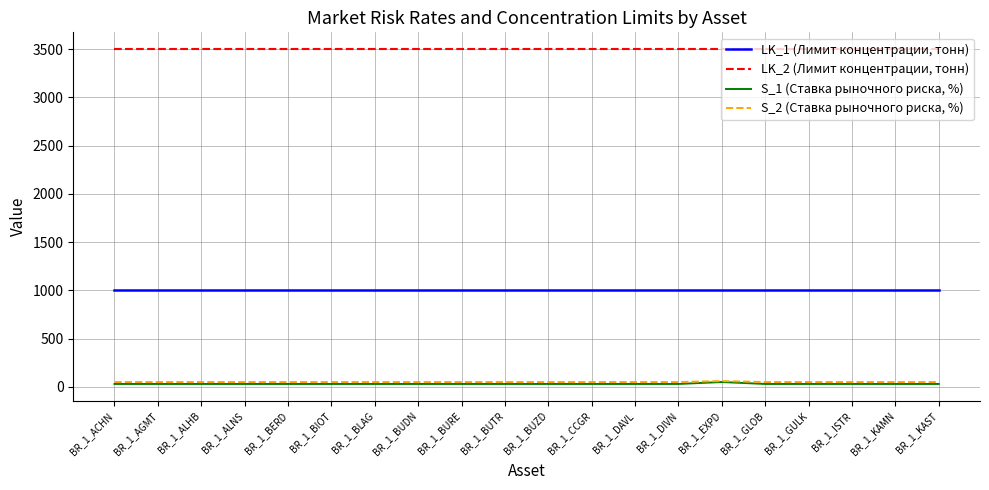

List the series in order of their peak value, lowest first.

S_1 (Ставка рыночного риска, %), S_2 (Ставка рыночного риска, %), LK_1 (Лимит концентрации, тонн), LK_2 (Лимит концентрации, тонн)